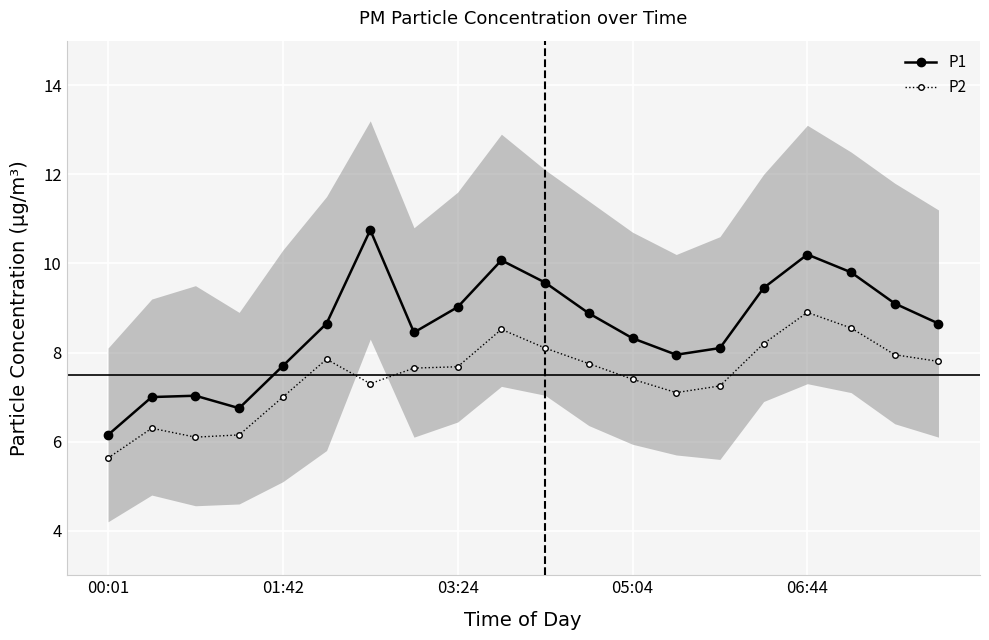

True or false: P2 and P1 cross at least once.

False